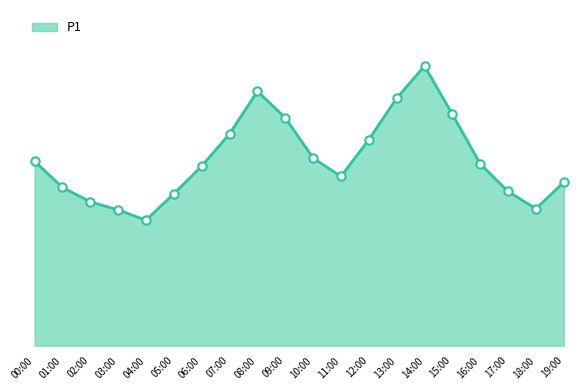

Is this an area chart (filled region under the line)?

Yes